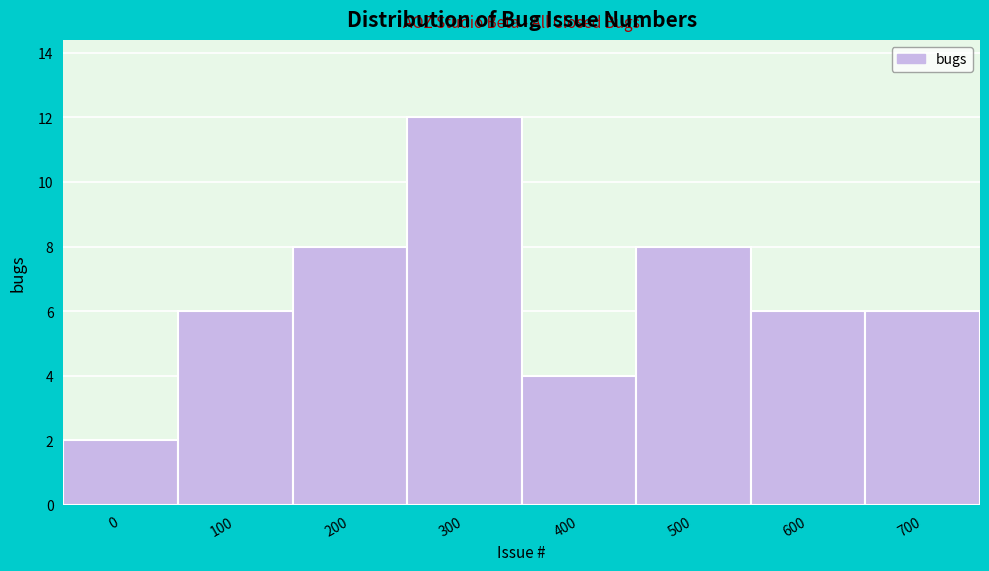

Reading right to left, extract all data points from this chart.

700=6	600=6	500=8	400=4	300=12	200=8	100=6	0=2